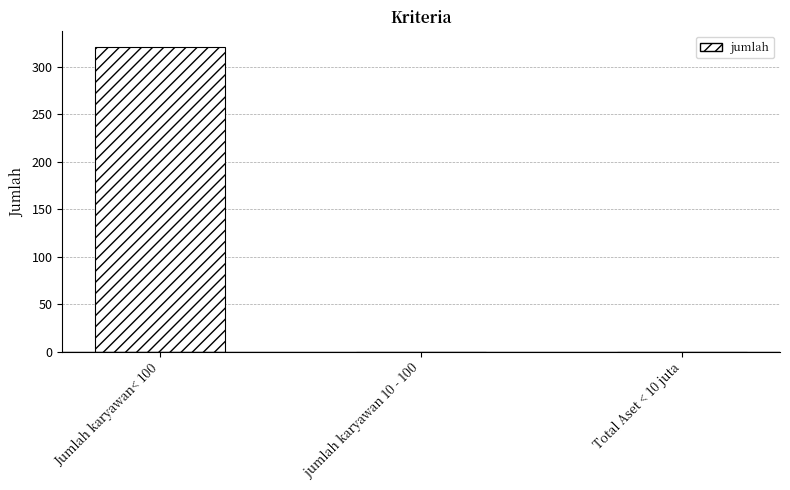

Reading left to right, what are all the values shown in this chart?

Jumlah karyawan< 100=321	jumlah karyawan 10 - 100=0	Total Aset < 10 juta=0